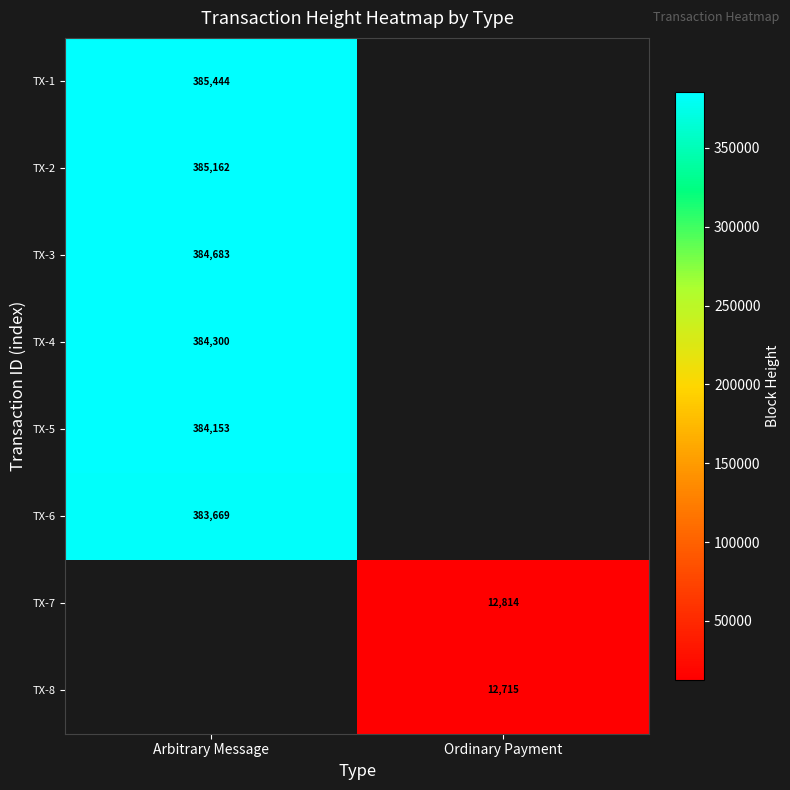

At which category does the chart reach its peak across all series?

Arbitrary Message